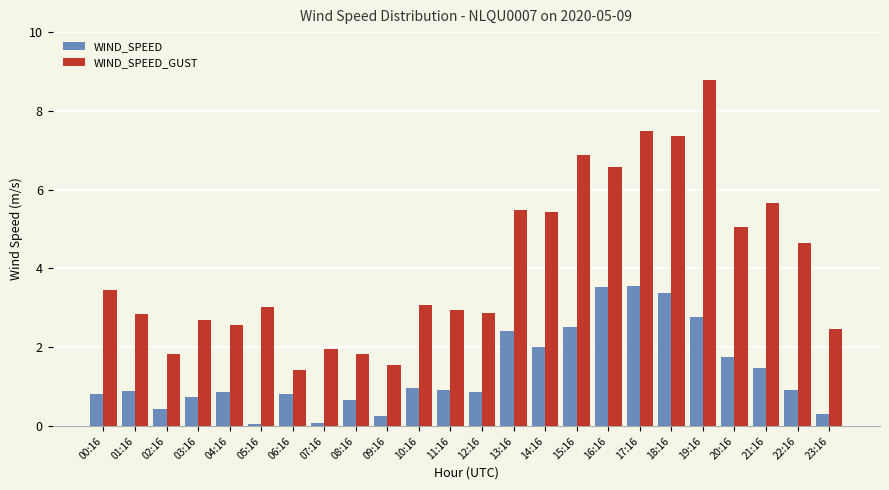

List the series in order of their peak value, lowest first.

WIND_SPEED, WIND_SPEED_GUST